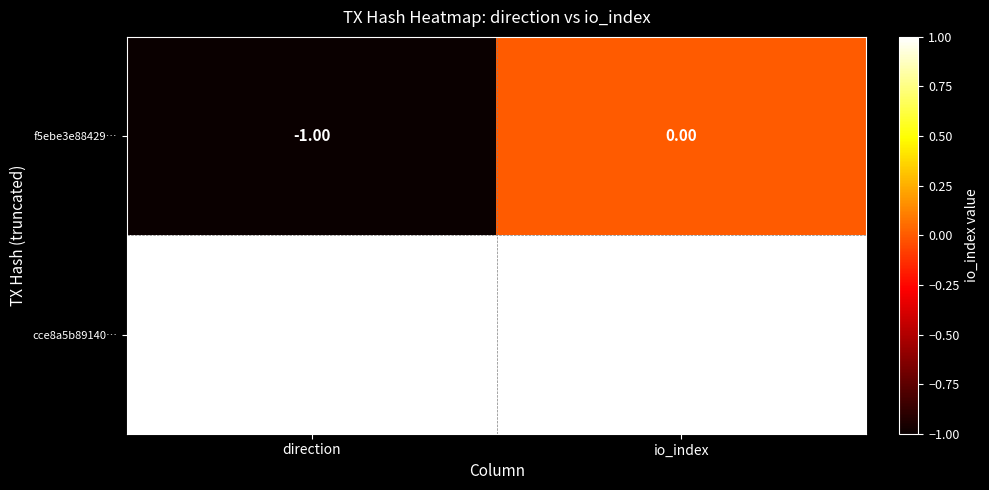

Rank the series by their maximum value, from lowest to highest.

f5ebe3e88429…, cce8a5b89140…